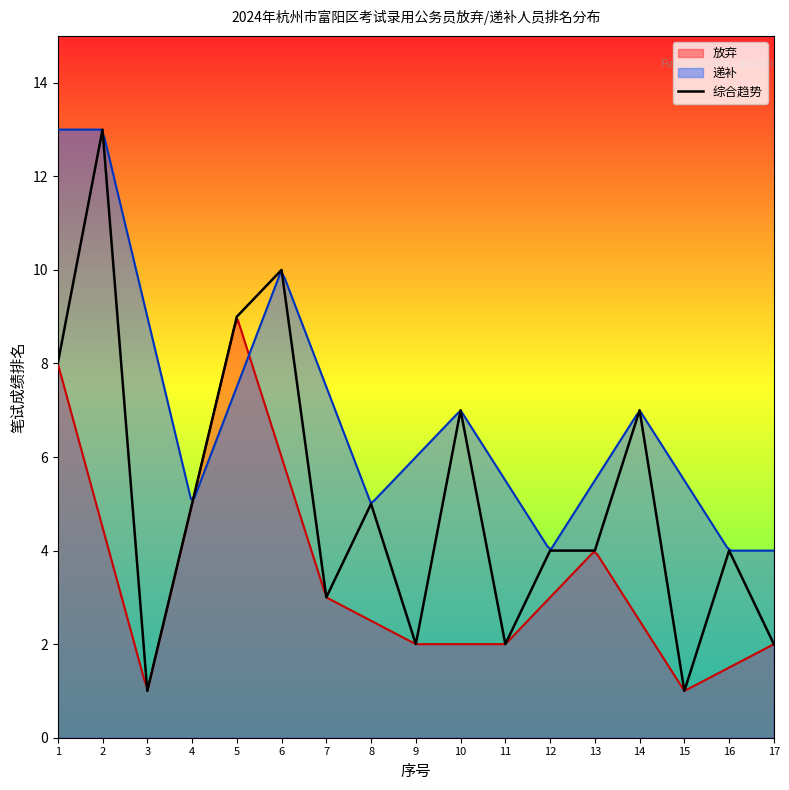

How many points are higher than both their immediate neighbors (excluding endpoints)?

6